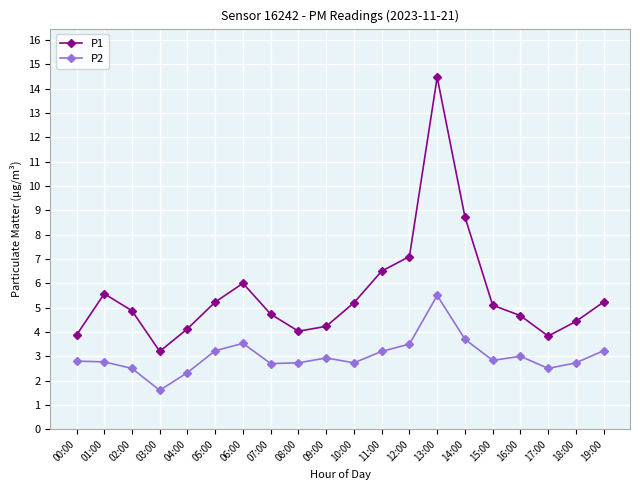

Which label corresponds to the smallest value in the chart?

03:00